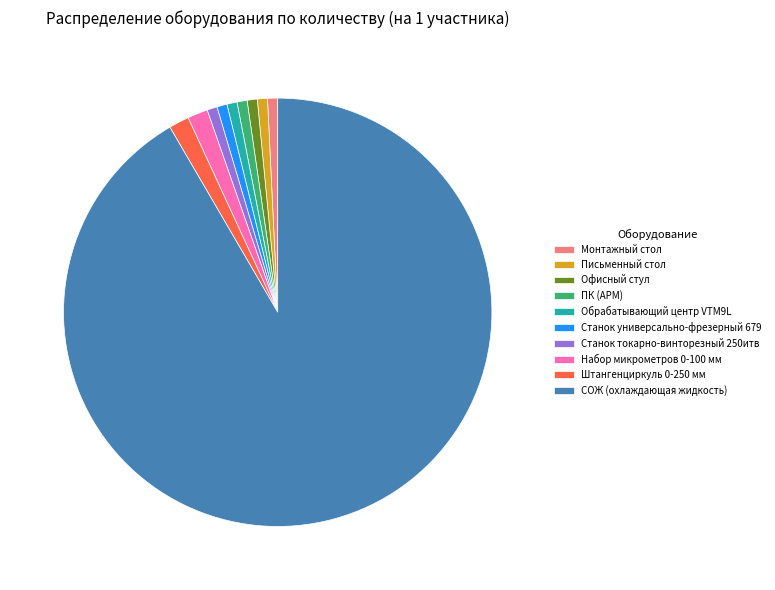

How many slices are in this pie chart?

10